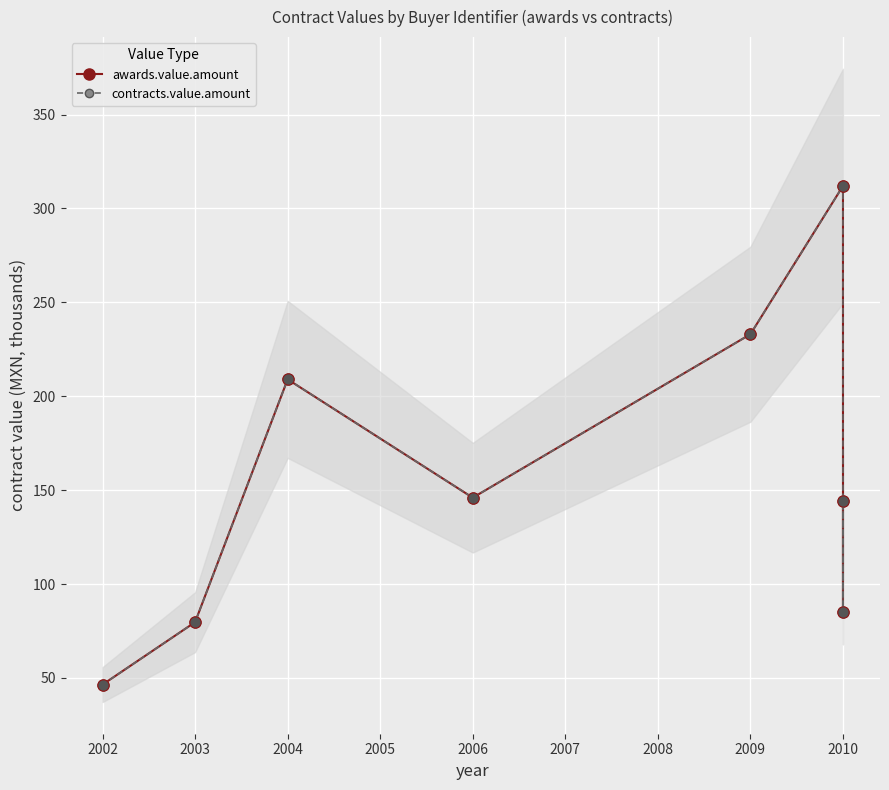

Is the value of awards.value.amount at 2006 greater than the value of contracts.value.amount at 2010?

No